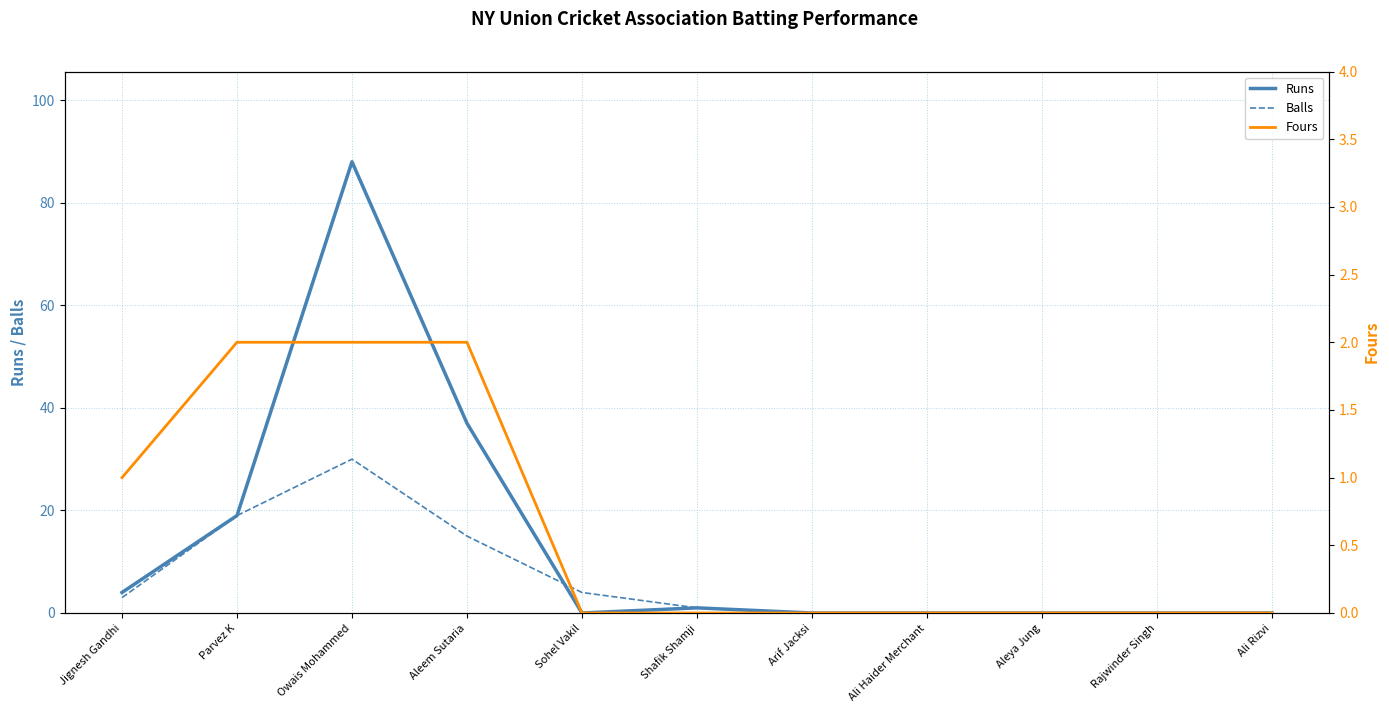

Reading right to left, extract all data points from this chart.

Runs: 0	0	0	0	0	1	0	37	88	19	4
Balls: 0	0	0	0	0	1	4	15	30	19	3
Fours: 0	0	0	0	0	0	0	2	2	2	1